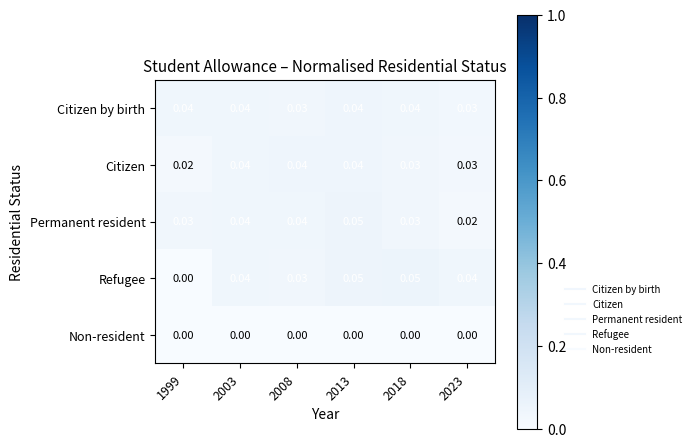

Which series has the largest range (max minus min)?

Refugee